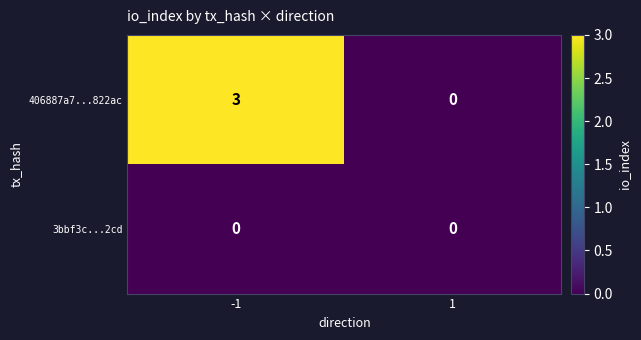

What is the sum of all 406887a7...822ac values?

3